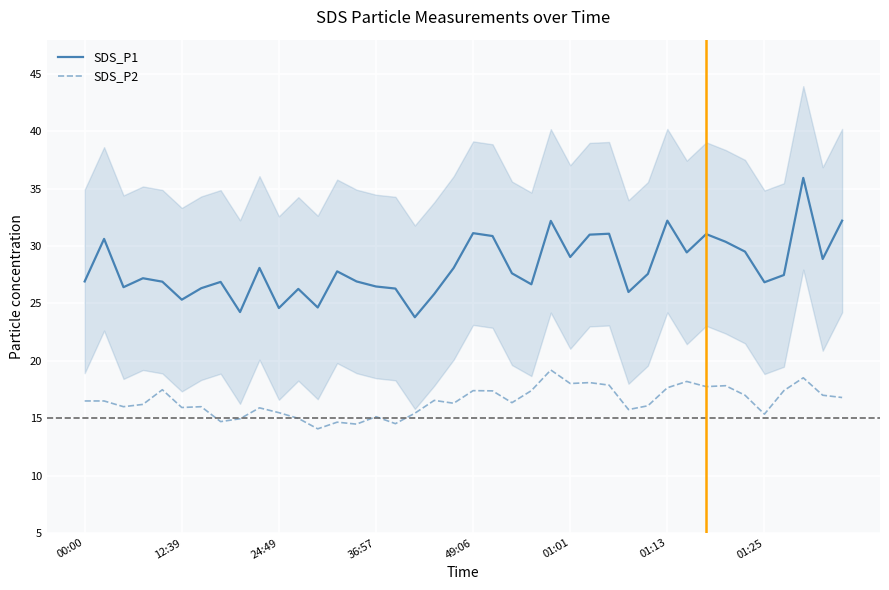

Is it true that SDS_P2 equals 29.4 at 00:00?

False